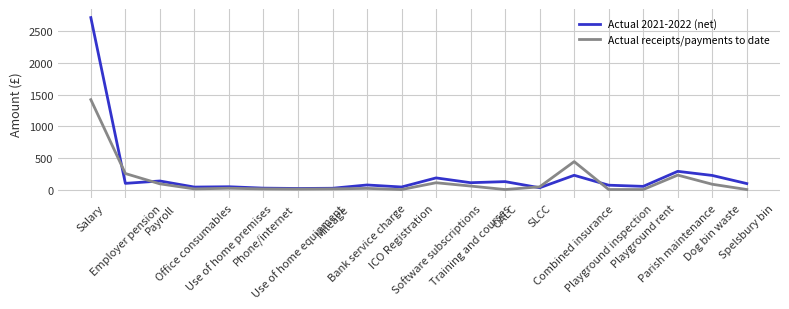

What is the sum of all Actual receipts/payments to date values?

2796.6